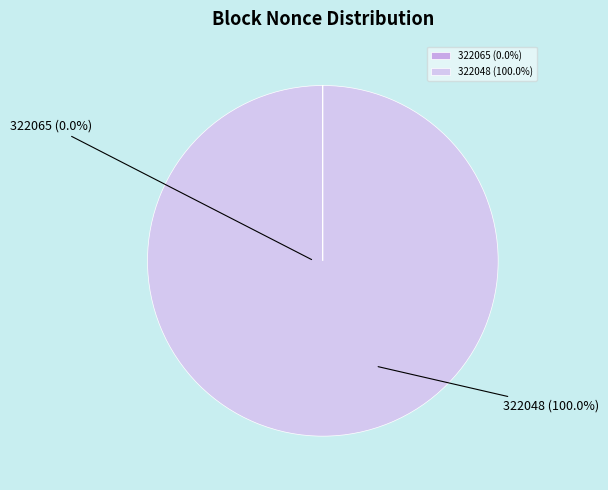

Is it true that 322065 is 5% of the pie?

False